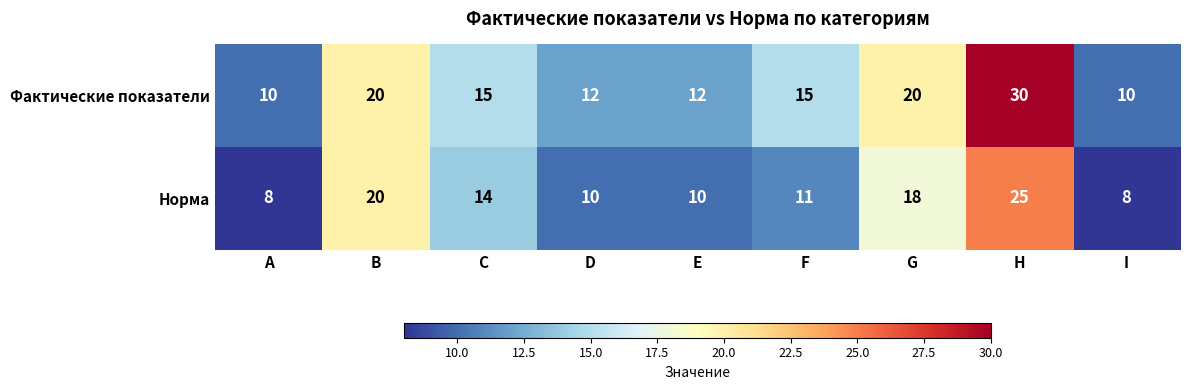

What is the difference between the Норма values at H and A?

17